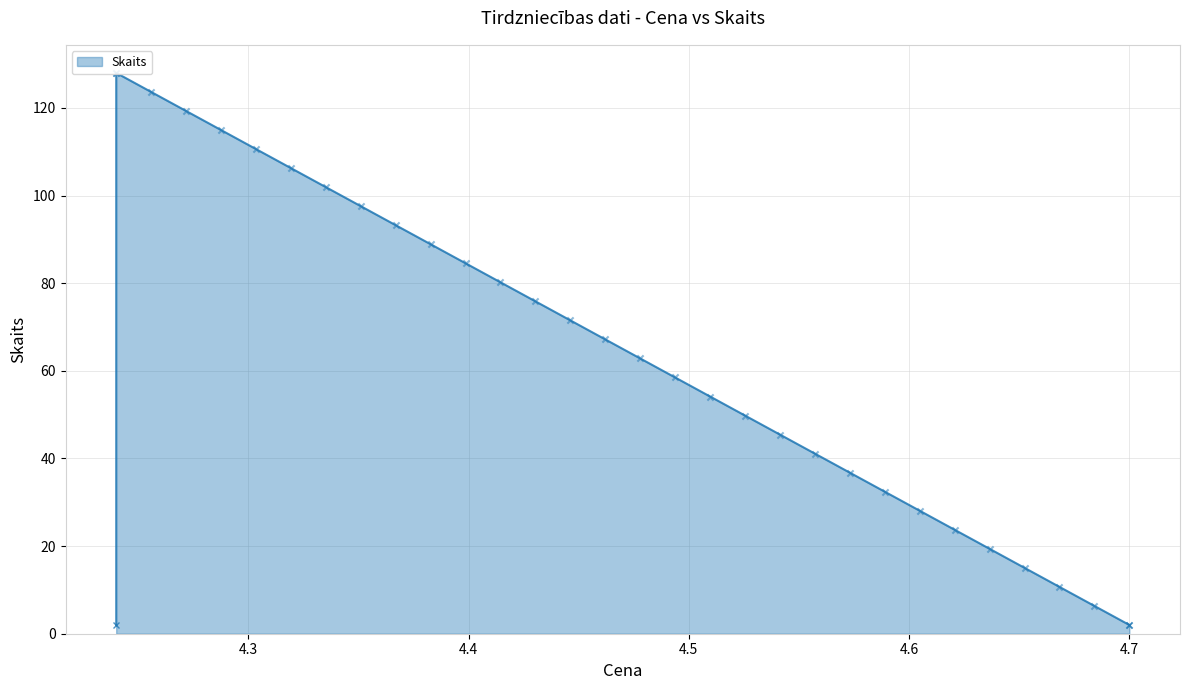

What is the change in value from 10:50:44 to 12:41:25?

-126